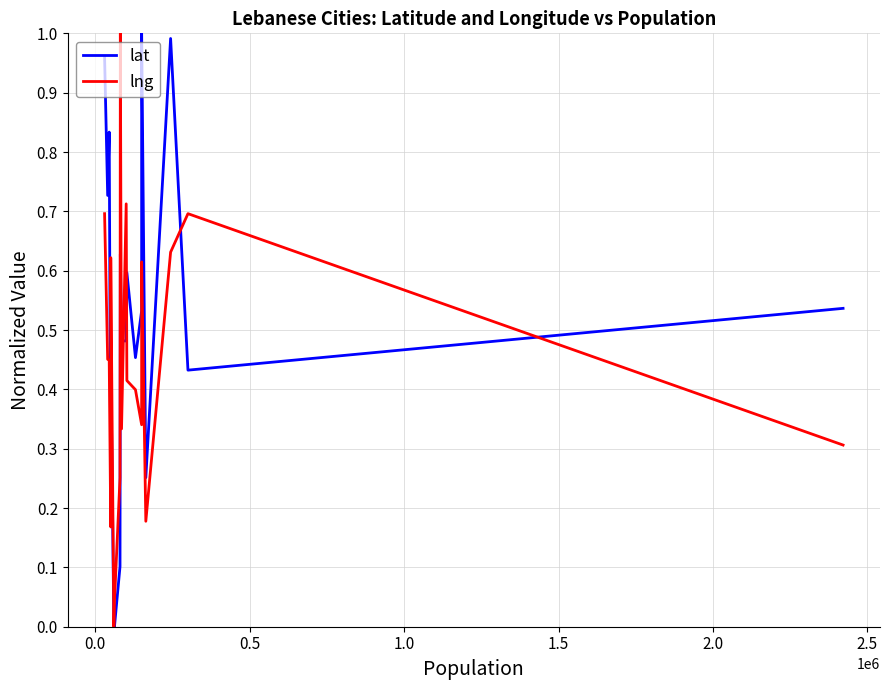

How many lines are shown in the chart?

2